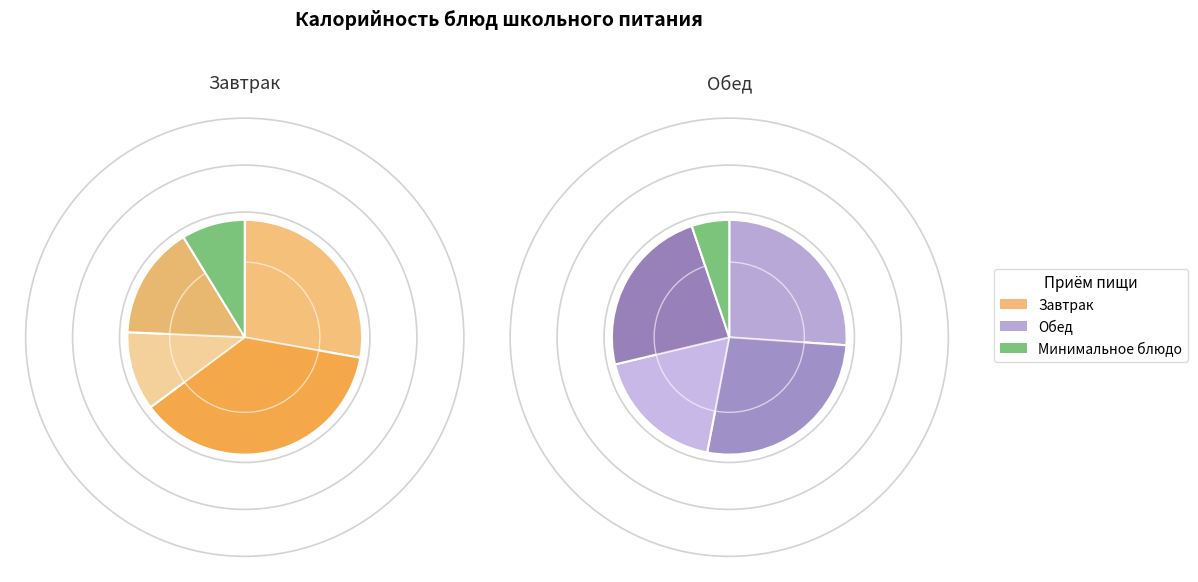

Combined, what portion of the pie is Завтрак and 4?

36.6%